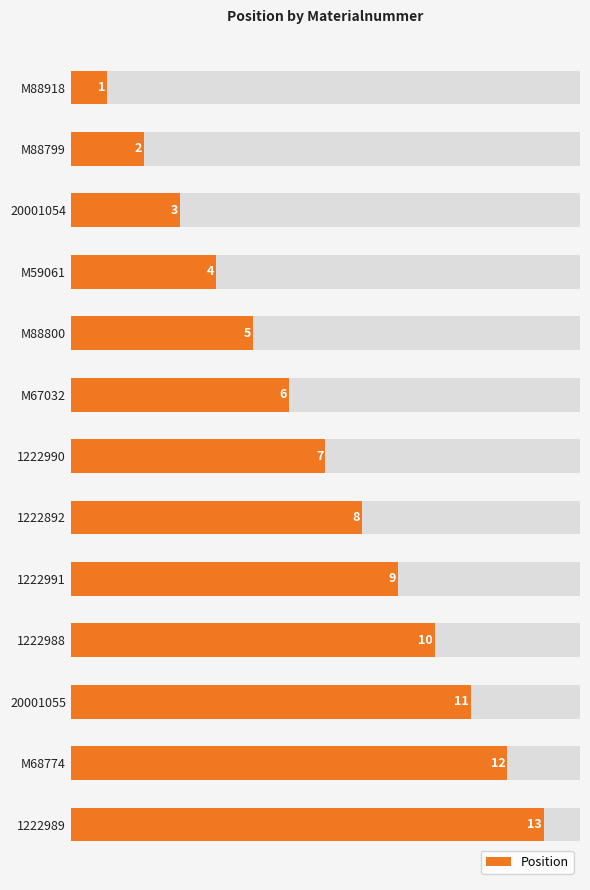

What is the minimum value shown in the chart?

1